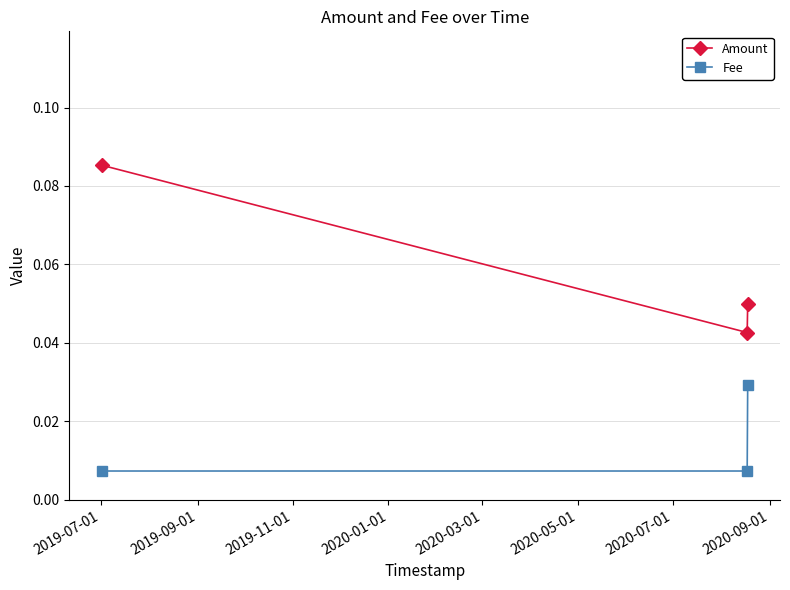

How many Amount values are between 0 and 1?

3